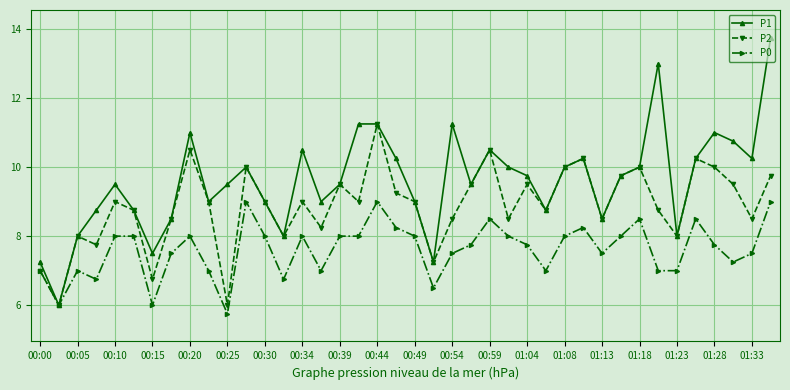

What is the value of the P0 point at the 34th from the left?

7.0